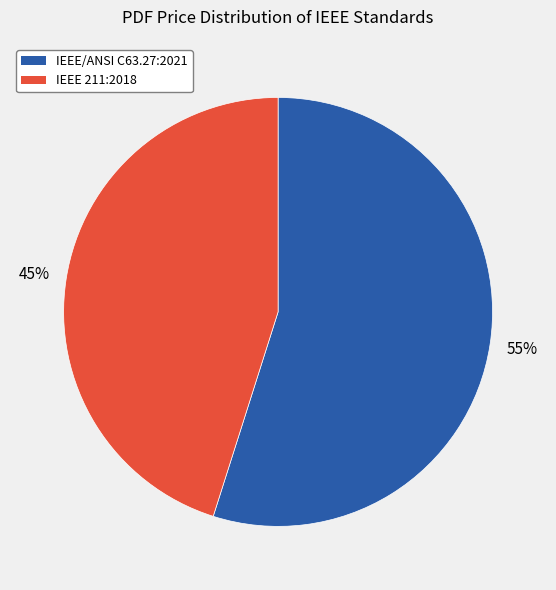

The IEEE 211:2018 slice represents 37% of the pie. True or false?

False